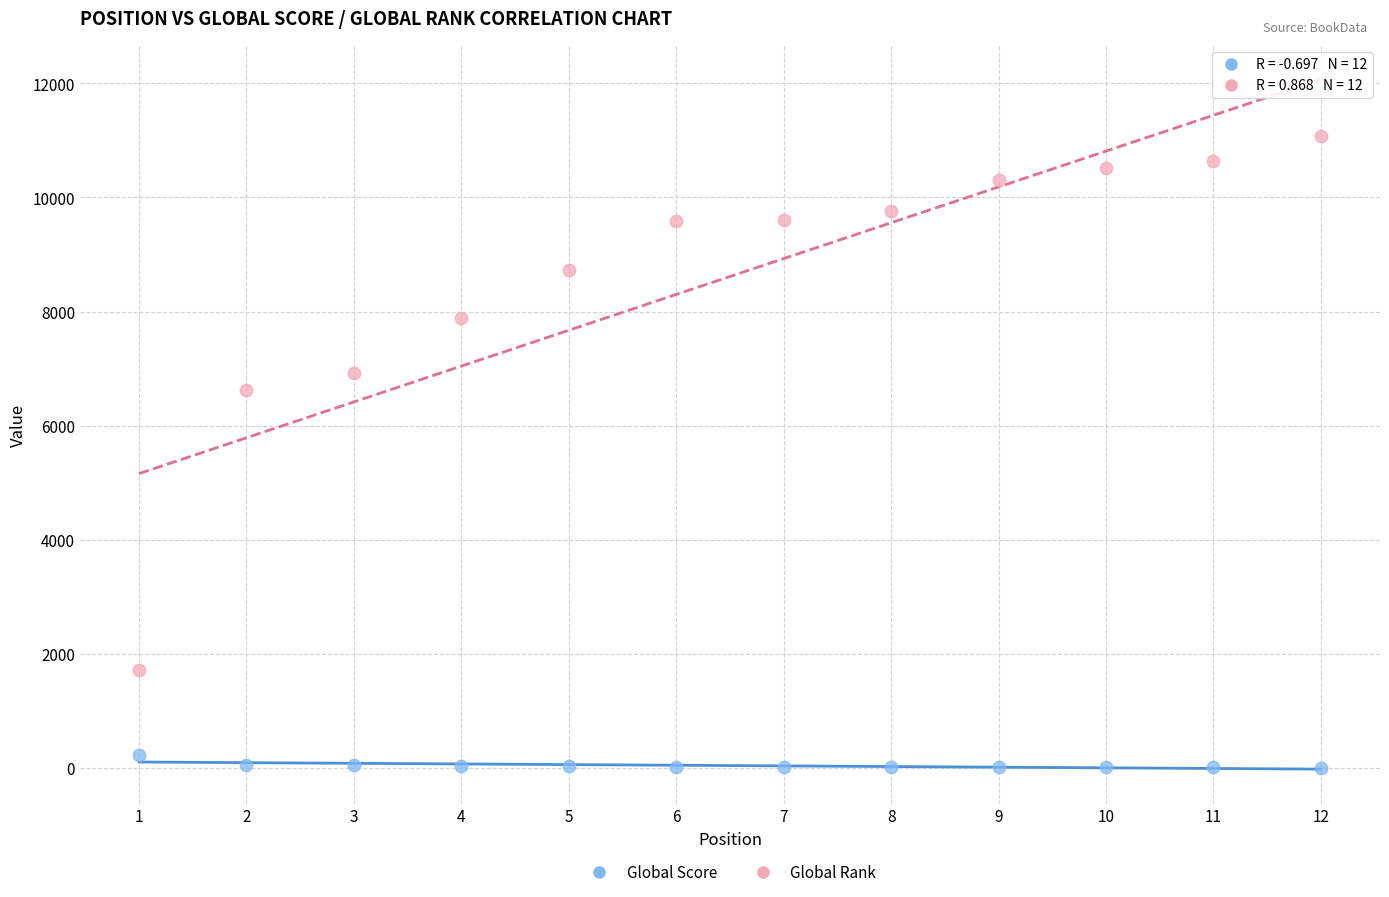

What are all the series names shown in the legend?

Global Score, Global Rank